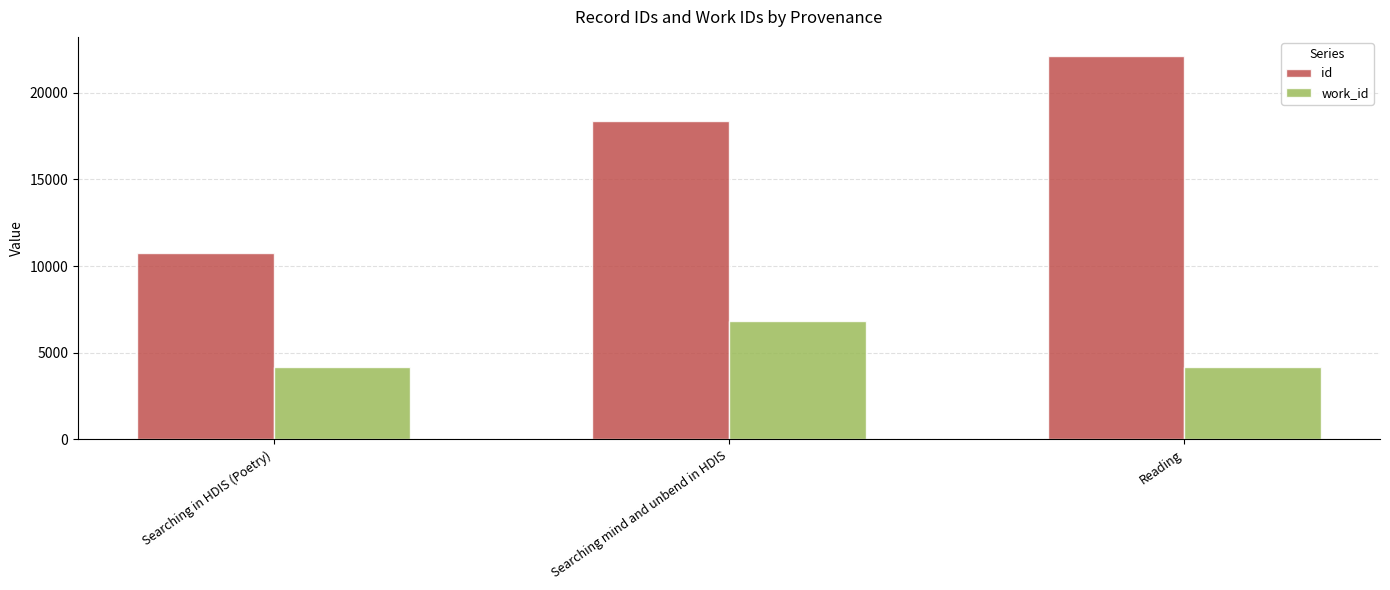

What is the sum of the work_id values at Reading and Searching in HDIS (Poetry)?

8334